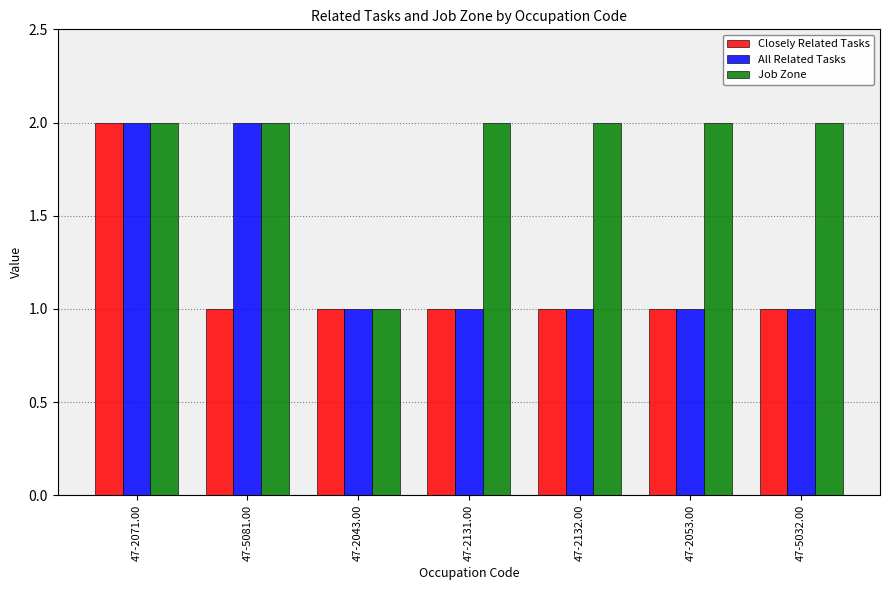

Count the Closely Related Tasks values in the range 1 to 2.

7